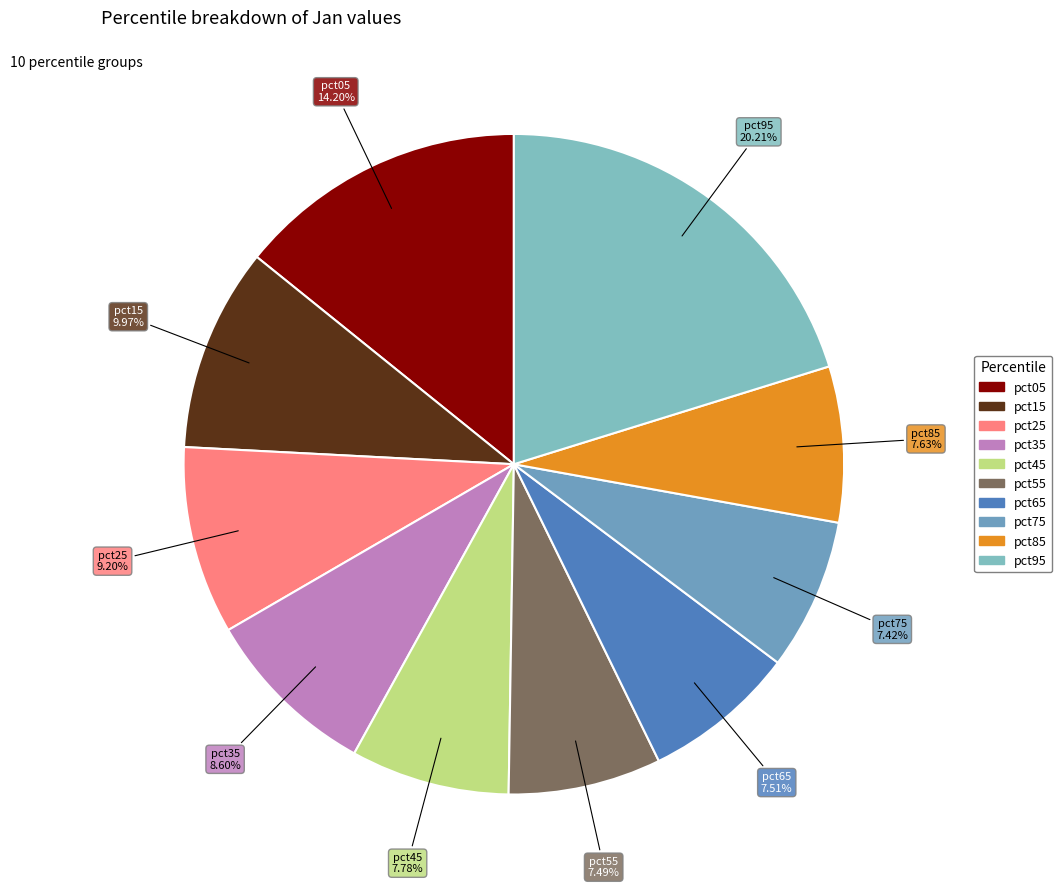

To the nearest percent, what percentage of the pie is pct25?

9%